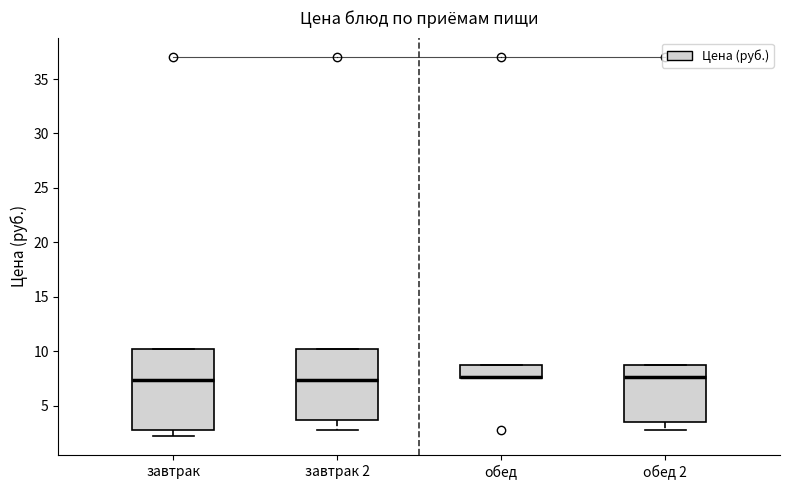

Comparing the boxes themselves (not the whiskers), which one is the tallest?

завтрак